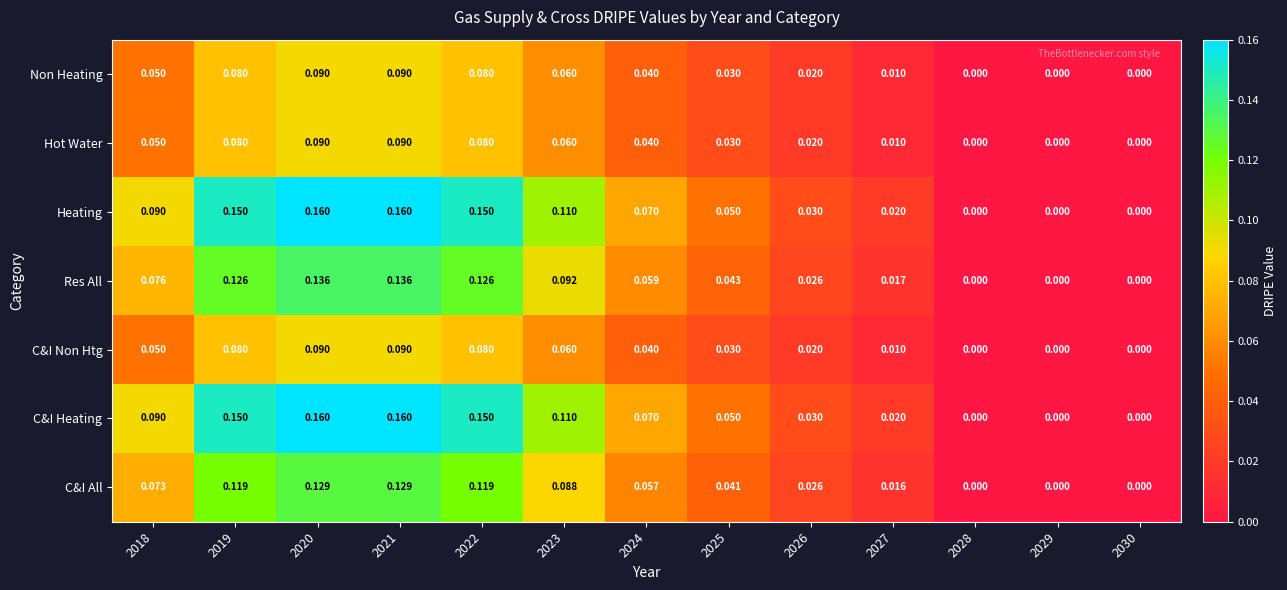

Is the value of C&I Non Htg at 2018 greater than the value of C&I Heating at 2027?

Yes